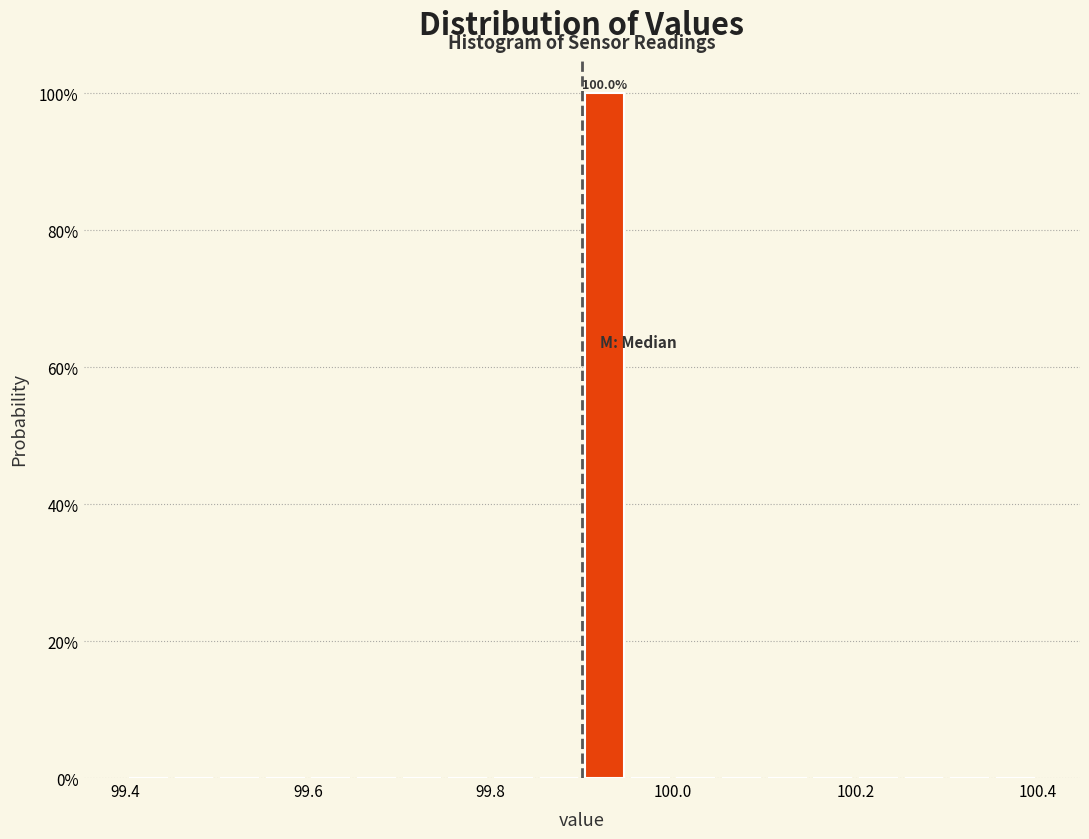

Around what value on the x-axis is the tallest bar? Give the approximate position of its centre, as read against the axis.

99.92